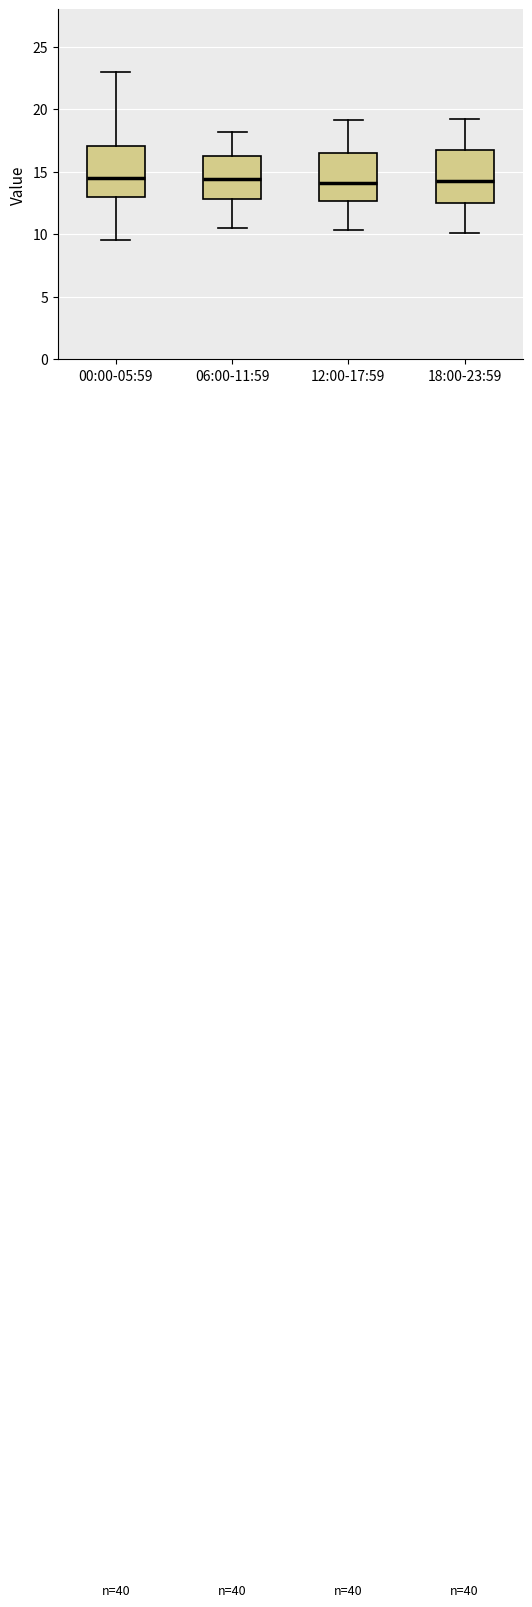

Reading left to right, transcribe this box plot: for each box, give where its median line is, the range the box spans, and where its two whiskers end, as read against the y-axis. The values are not printed on the chart, so give them approximately, as read against the axis.

00:00-05:59: median 14.5, box 13.0 to 17.0, whiskers 9.5 to 23.0
06:00-11:59: median 14.5, box 13.0 to 16.0, whiskers 10.5 to 18.0
12:00-17:59: median 14.0, box 12.5 to 16.5, whiskers 10.5 to 19.0
18:00-23:59: median 14.5, box 12.5 to 16.5, whiskers 10.0 to 19.0